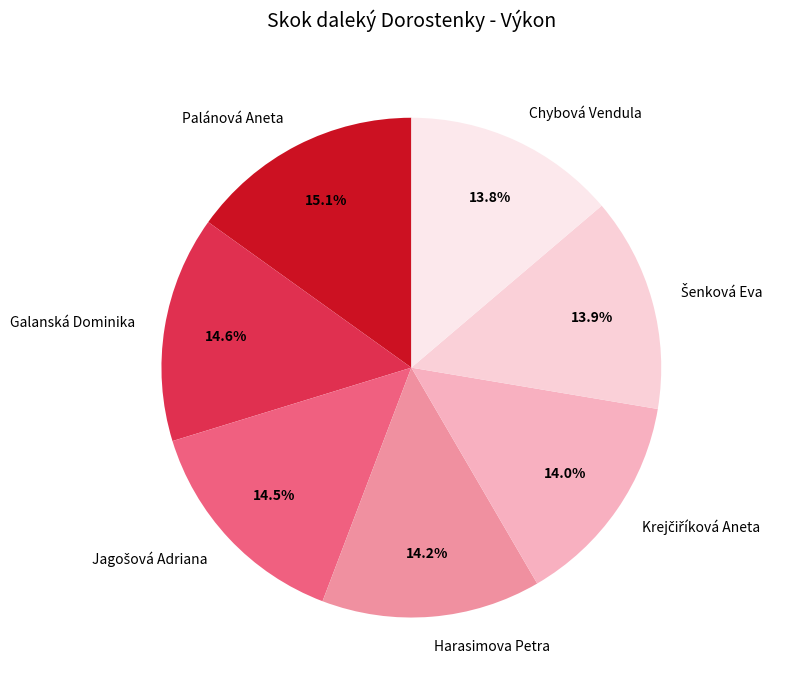

What is the total percentage of Harasimova Petra and Palánová Aneta?

29.3%